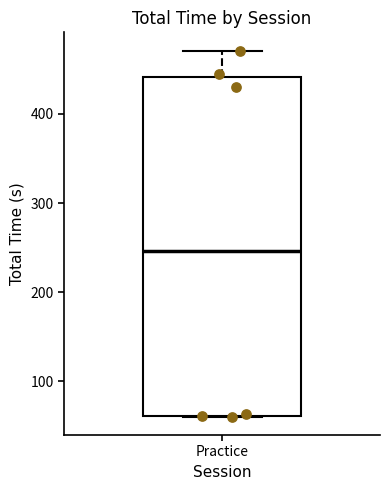

Transcribe this box plot: give where the median line is, the range the box spans, and where the two whiskers end, as read against the y-axis. The values are not printed on the chart, so give them approximately, as read against the axis.

median 250, box 60 to 440, whiskers 60 to 470